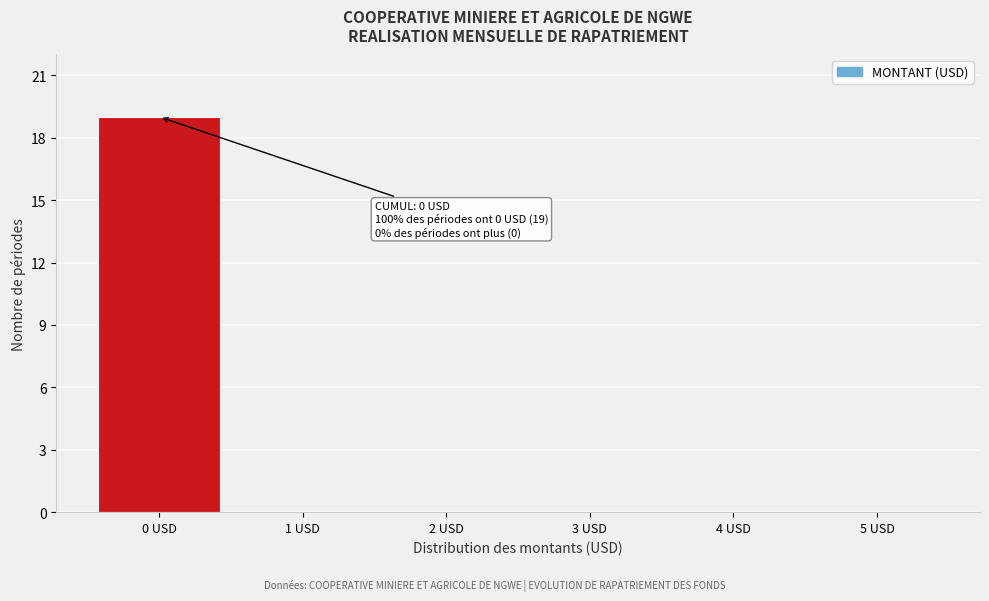

Reading left to right, extract all data points from this chart.

0 USD=19	1 USD=0	2 USD=0	3 USD=0	4 USD=0	5 USD=0